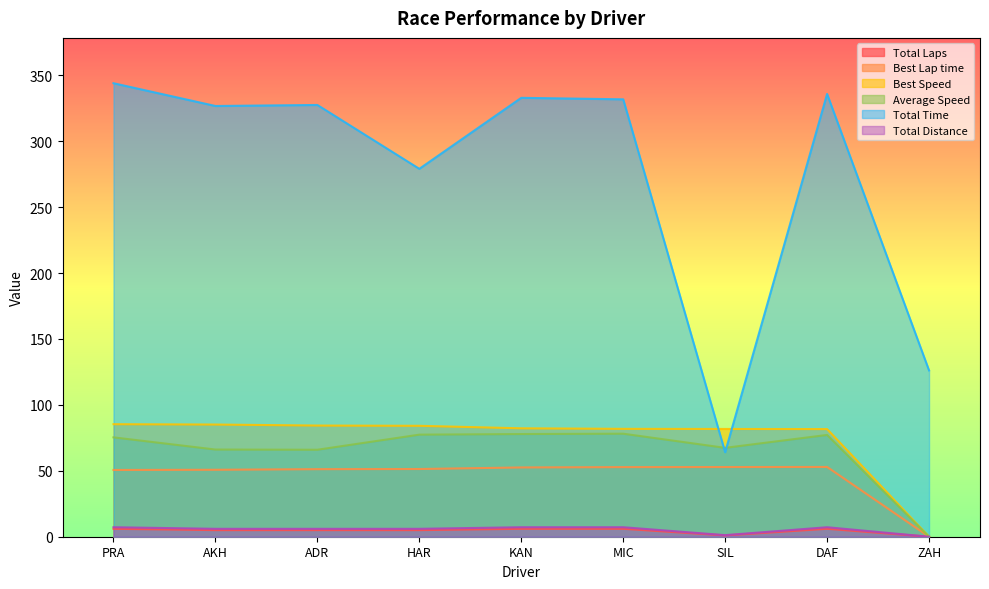

How many lines are shown in the chart?

6